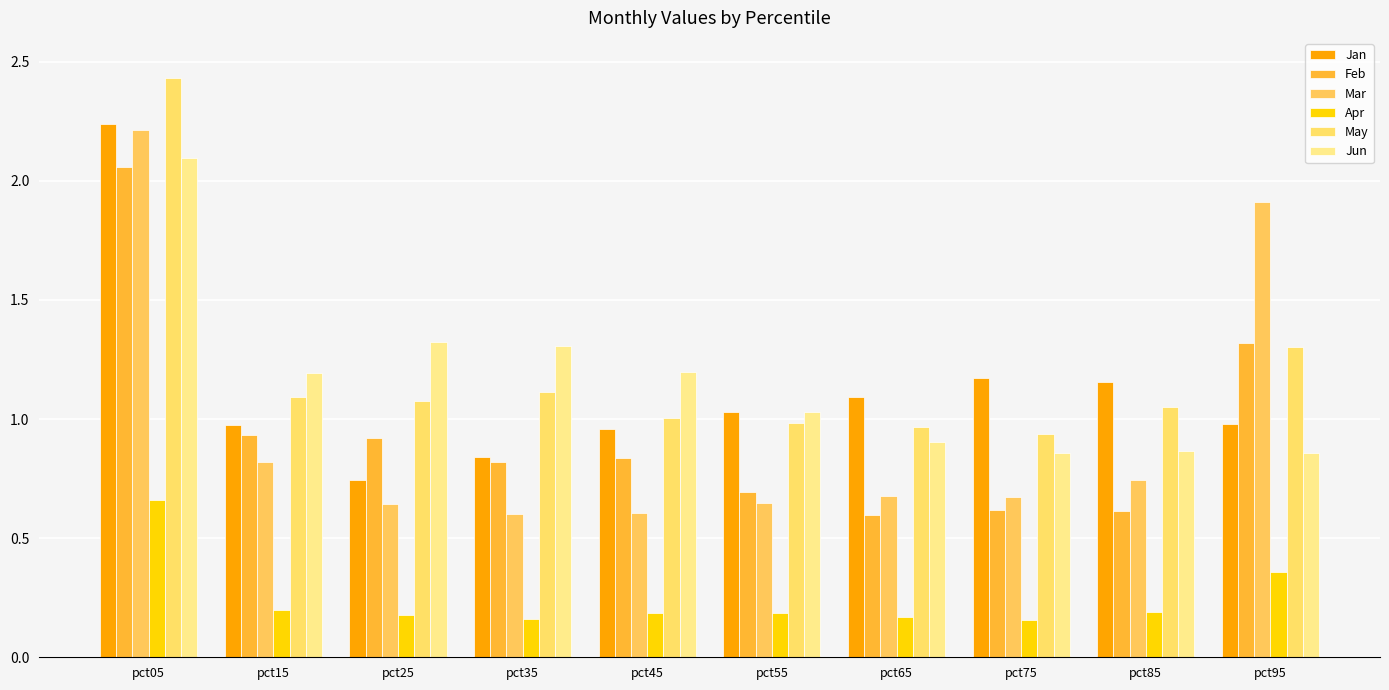

Count the number of categories in the chart.

10